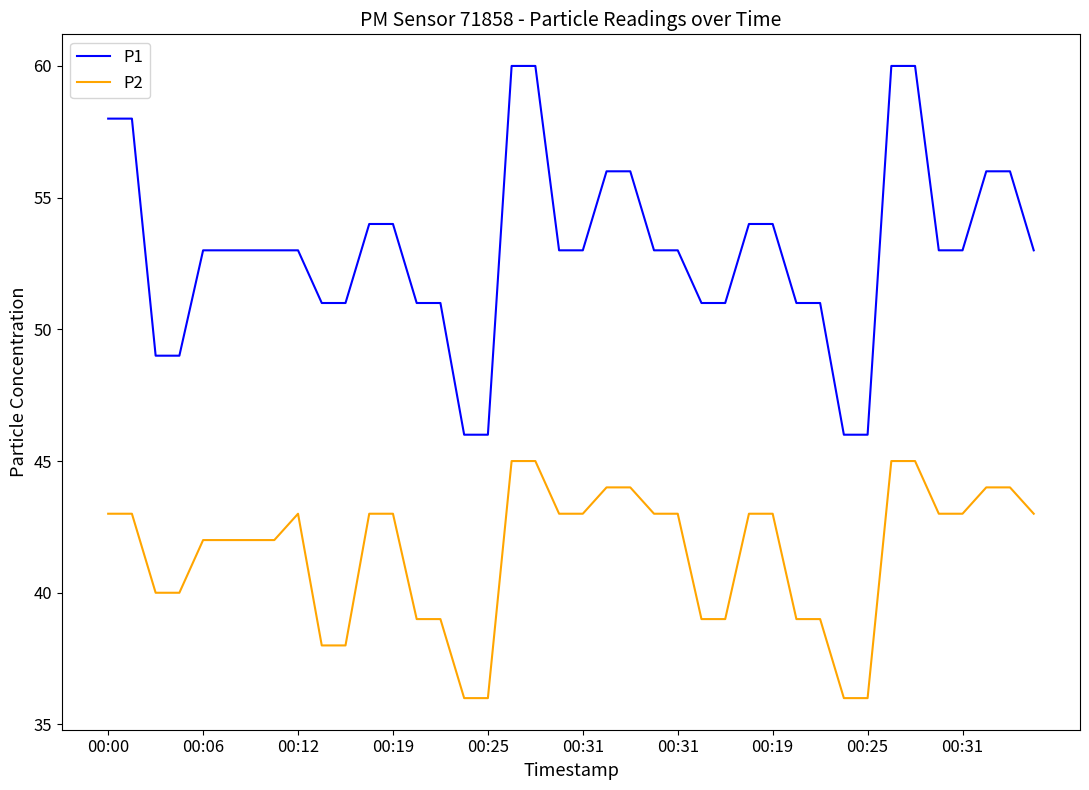

Which series has the largest total across all categories?

P1